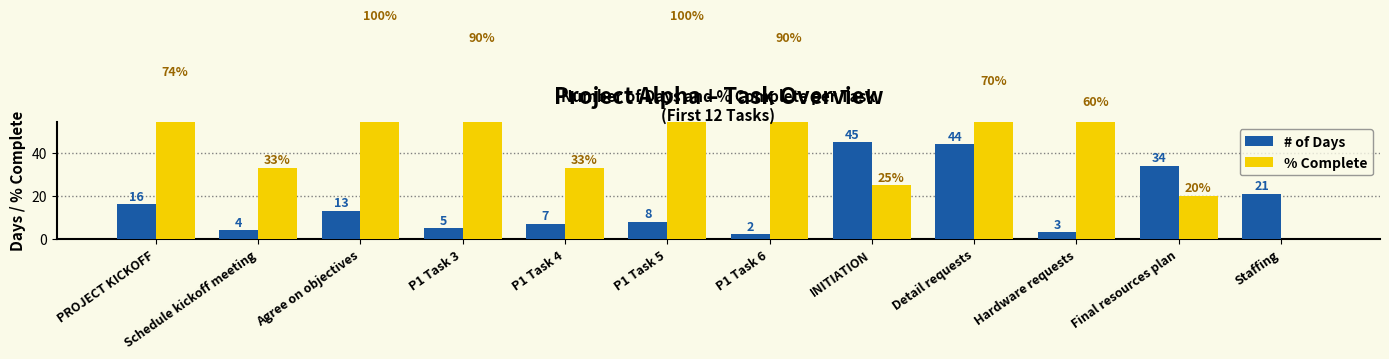

At which label does # of Days first exceed 13?

PROJECT KICKOFF